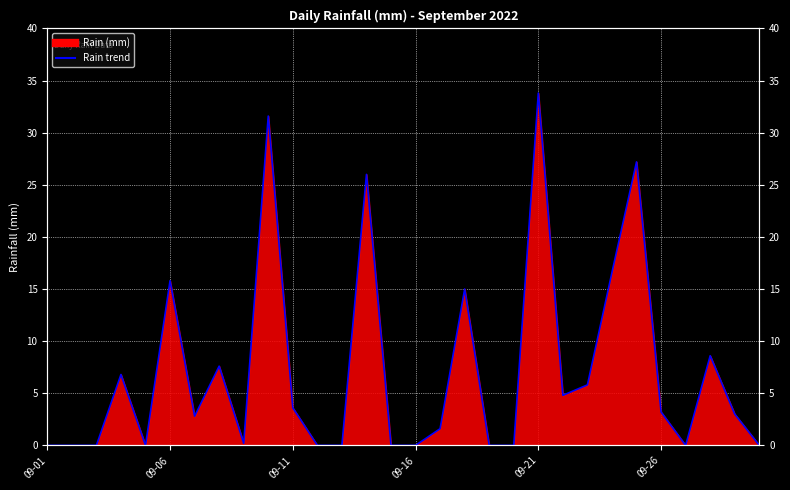

At which category does the chart reach its minimum across all series?

09-01